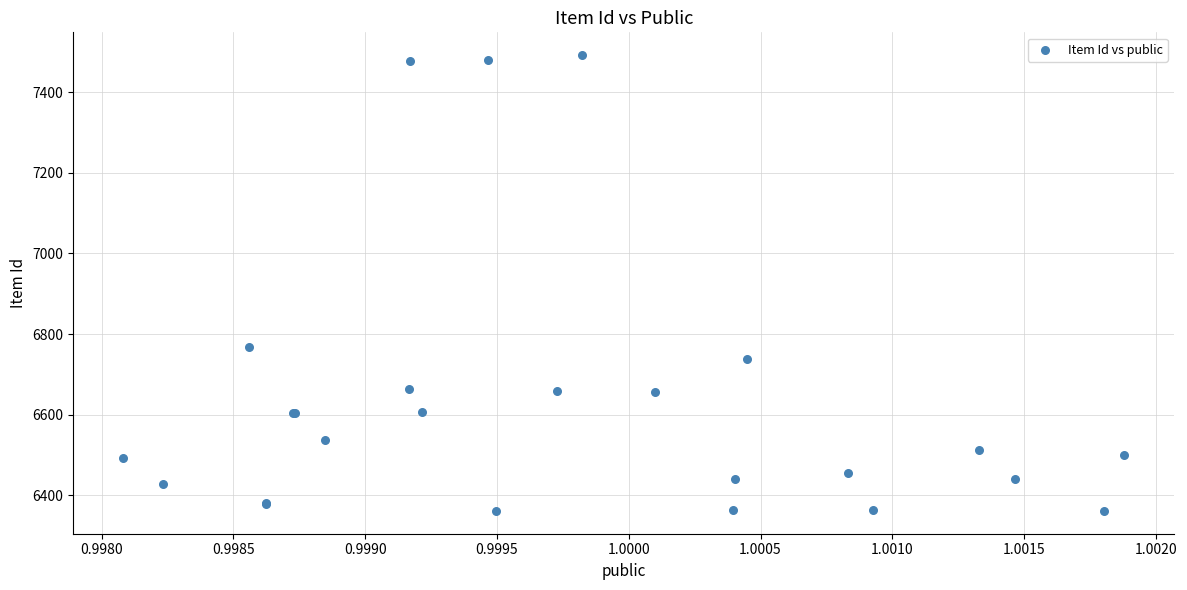

What Y value in the scatter plot is closest to 6926?

6769